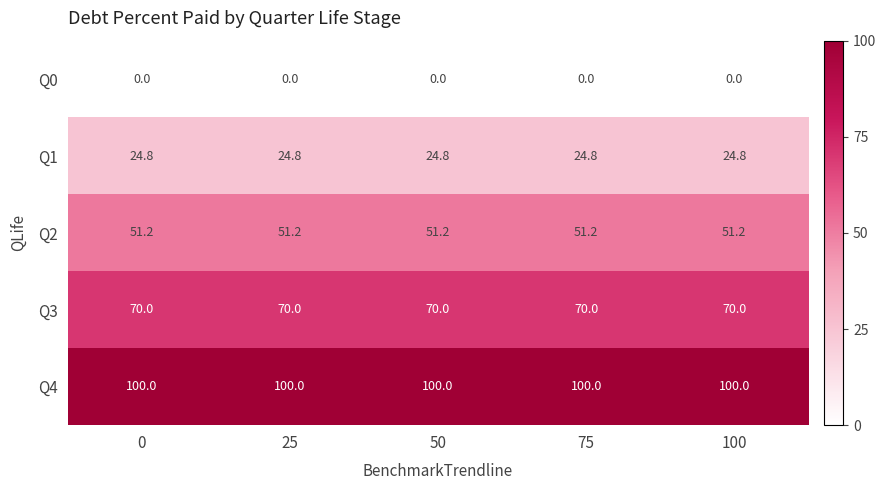

What is the spread (max minus min) of values at 0?

100.0